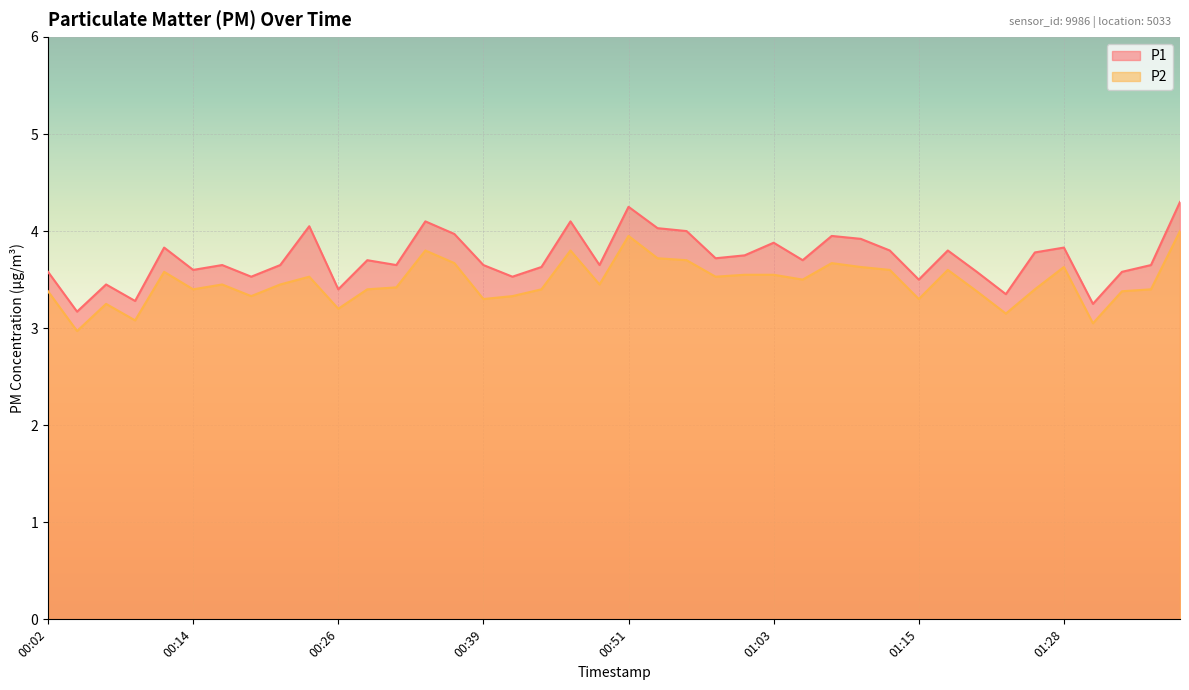

Rank the categories by P2 value from highest to lowest.

01:38, 00:51, 00:34, 00:46, 00:53, 00:56, 00:36, 01:08, 01:11, 01:28, 01:13, 01:18, 00:12, 01:01, 01:03, 00:24, 00:58, 01:06, 00:16, 00:21, 00:48, 00:31, 00:14, 00:29, 00:44, 01:25, 01:35, 00:02, 01:20, 01:33, 00:19, 00:41, 00:39, 01:15, 00:07, 00:26, 01:23, 00:09, 01:30, 00:04